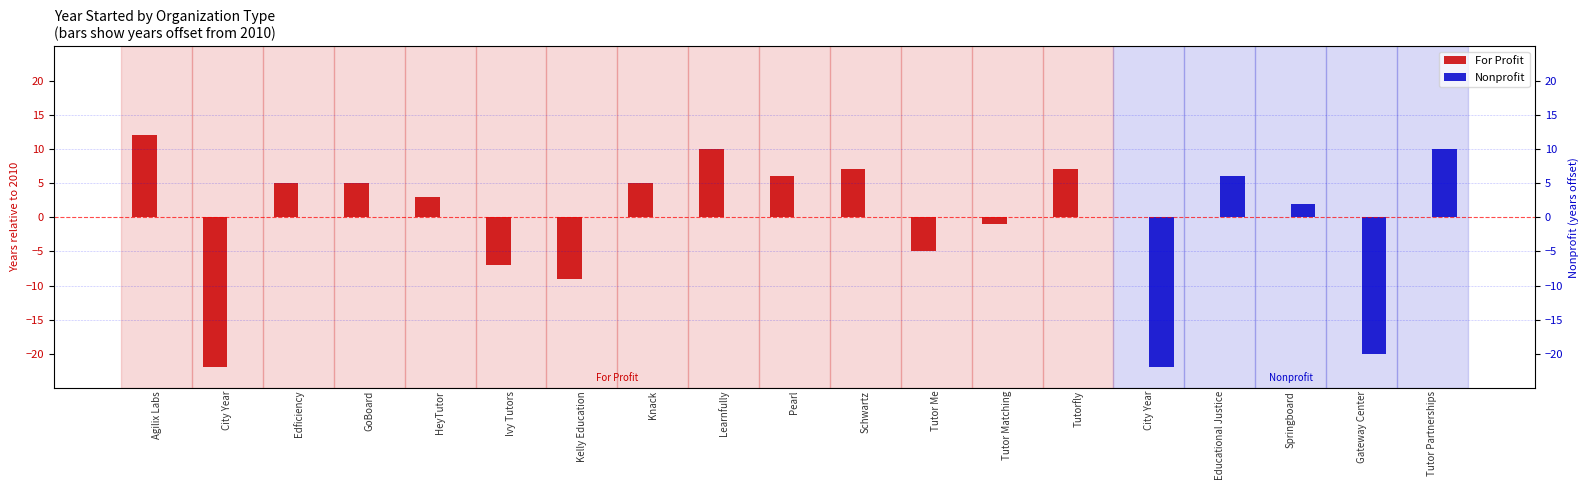

Is it true that Nonprofit equals -16 at Agilix Labs?

False